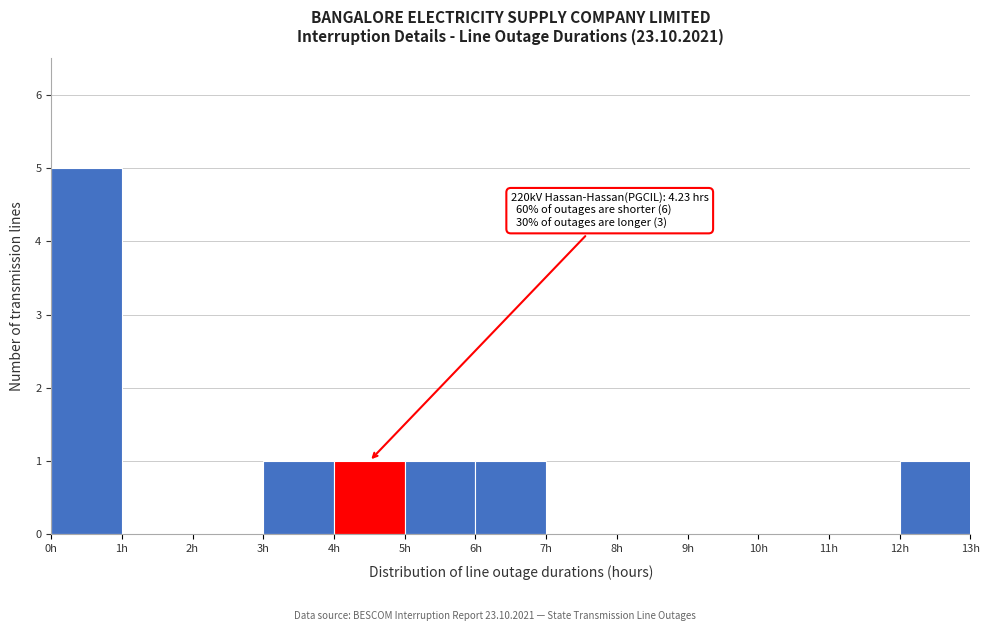

Which range on the x-axis has the tallest bar?

0 to 1